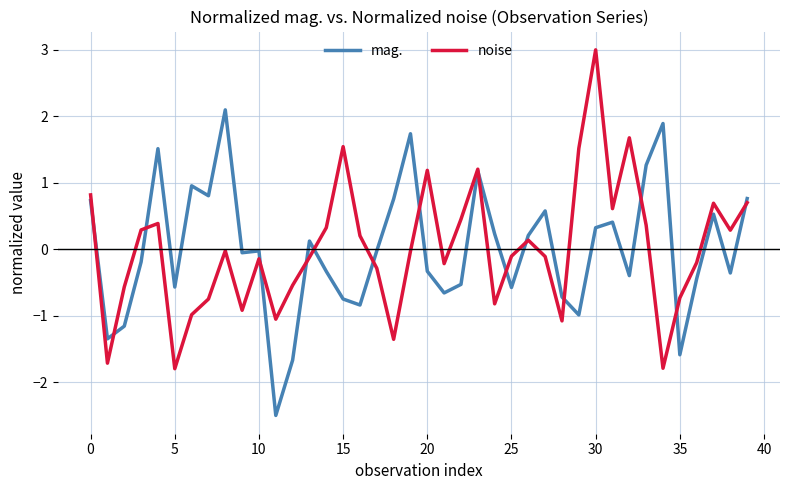

True or false: noise has more than 1 interior local peaks.

True